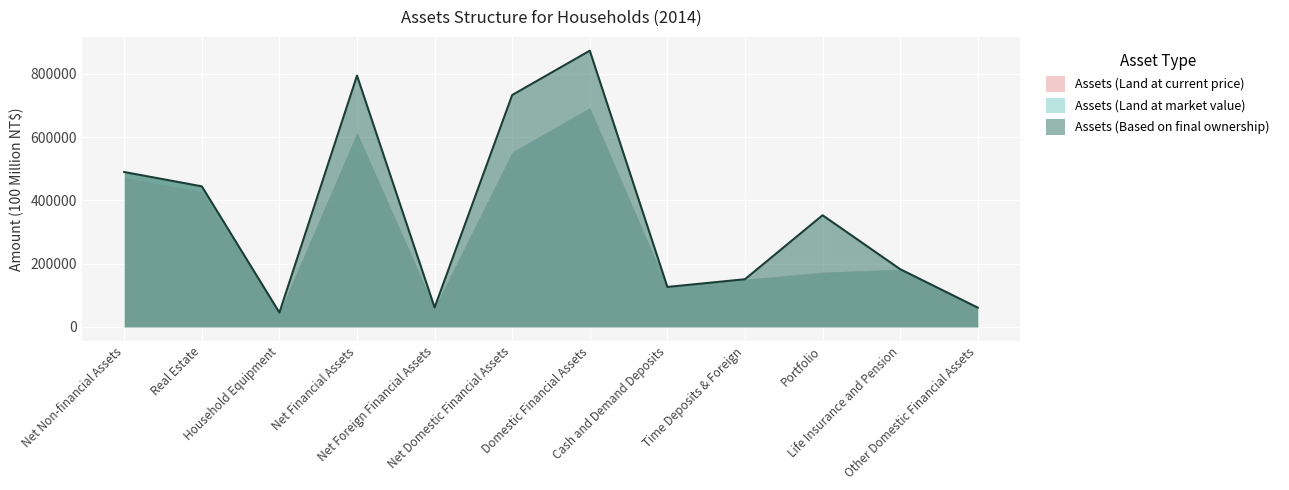

How many lines are shown in the chart?

3